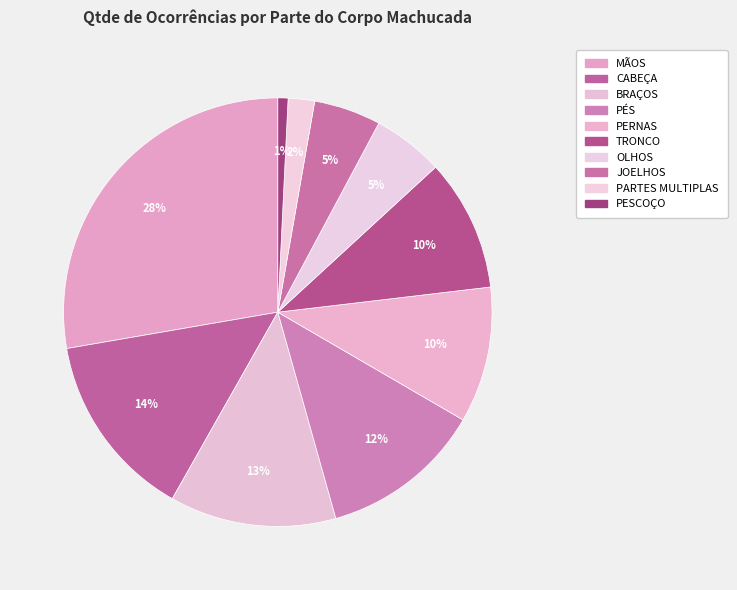

To the nearest percent, what is the difference between the CABEÇA and TRONCO slice percentages?

4%